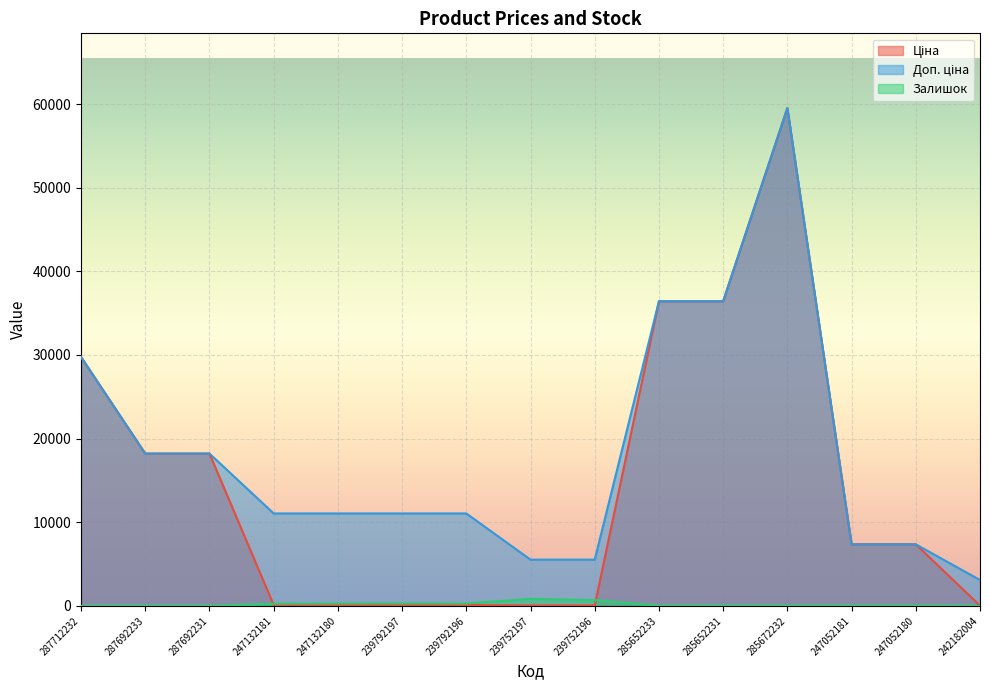

Is it true that Ціна equals 62.9 at 247132180?

False